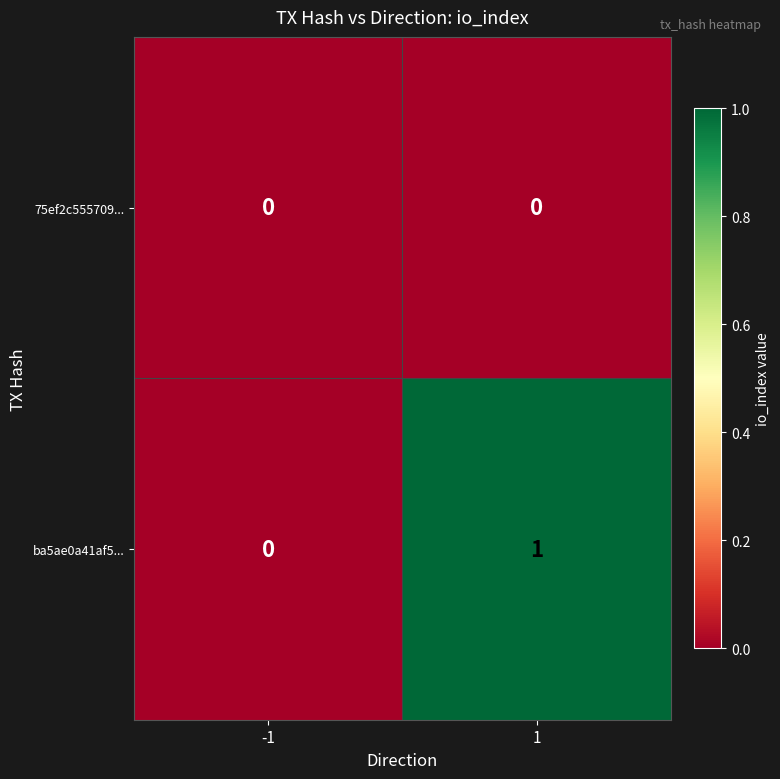

Which series has the largest total across all categories?

ba5ae0a41af5...